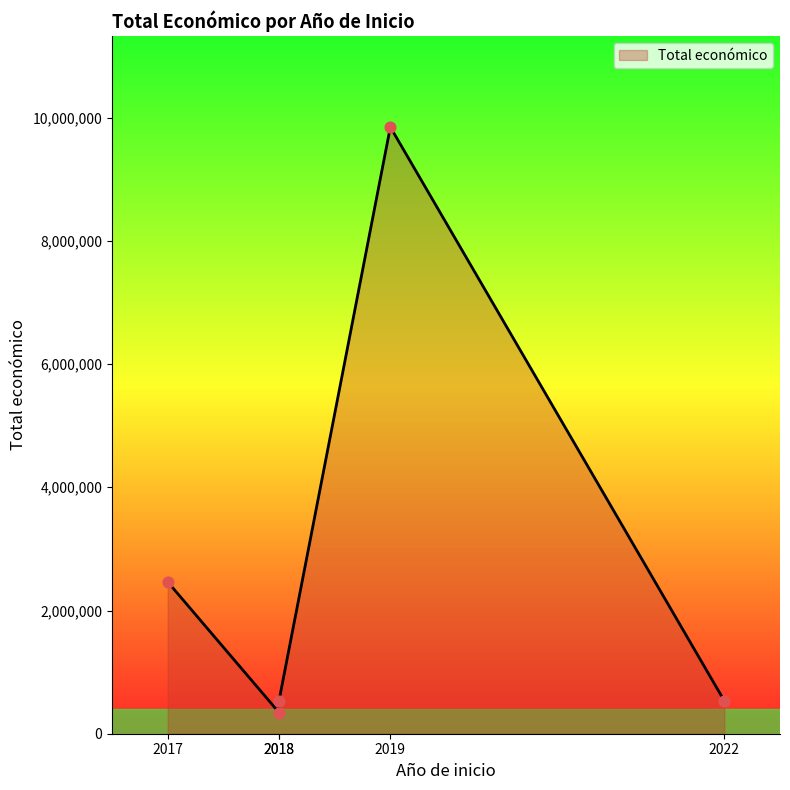

Between 2022 and 2019, which is larger?

2019